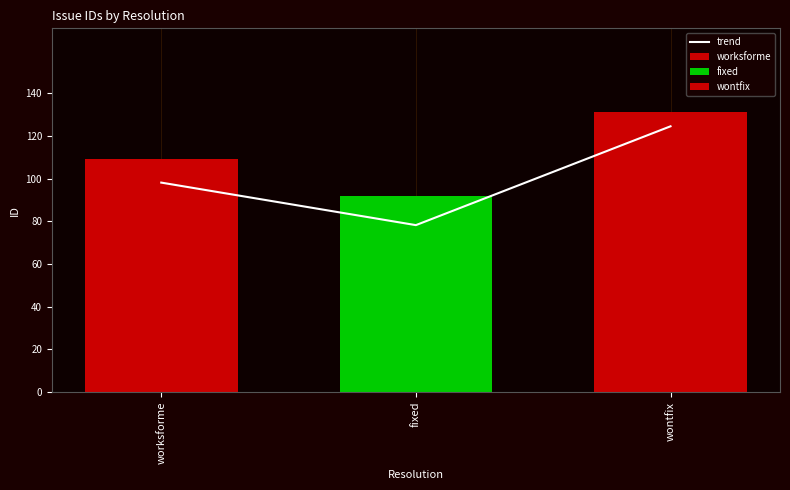

What is the average value?

100.2